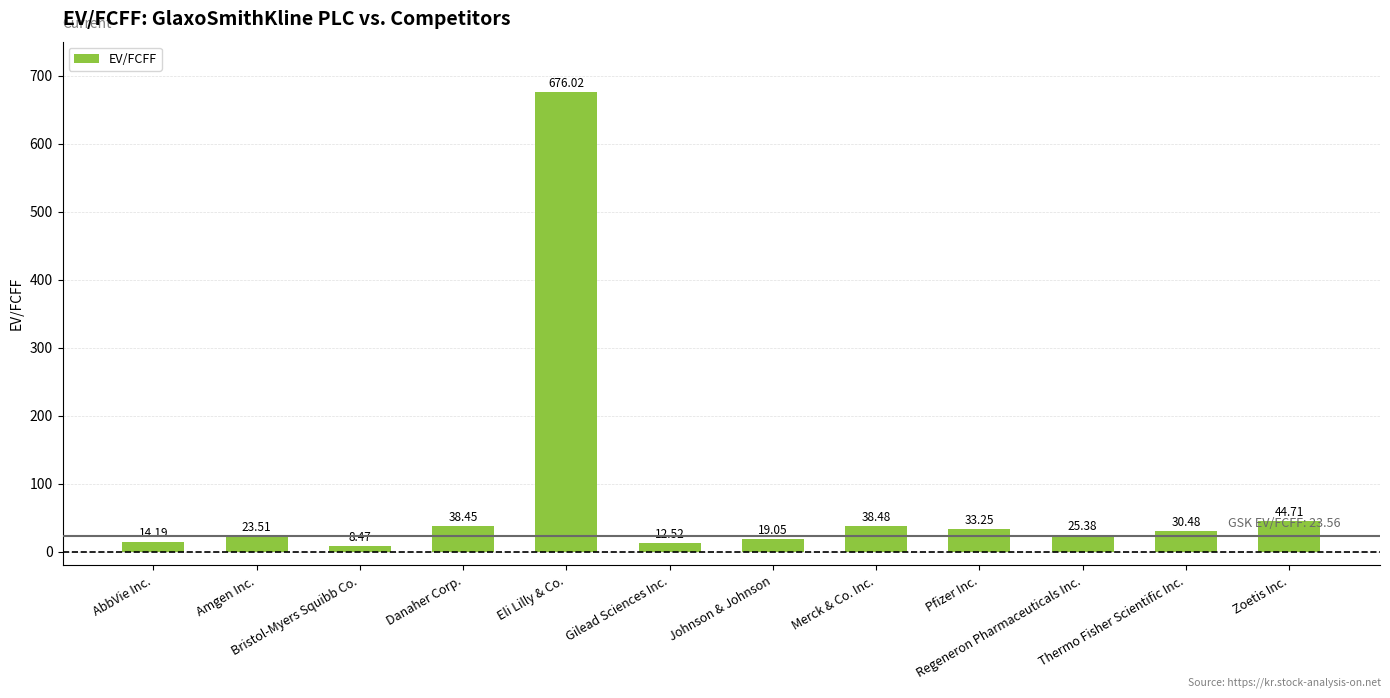

What is the value of the 7th bar from the left?

19.1